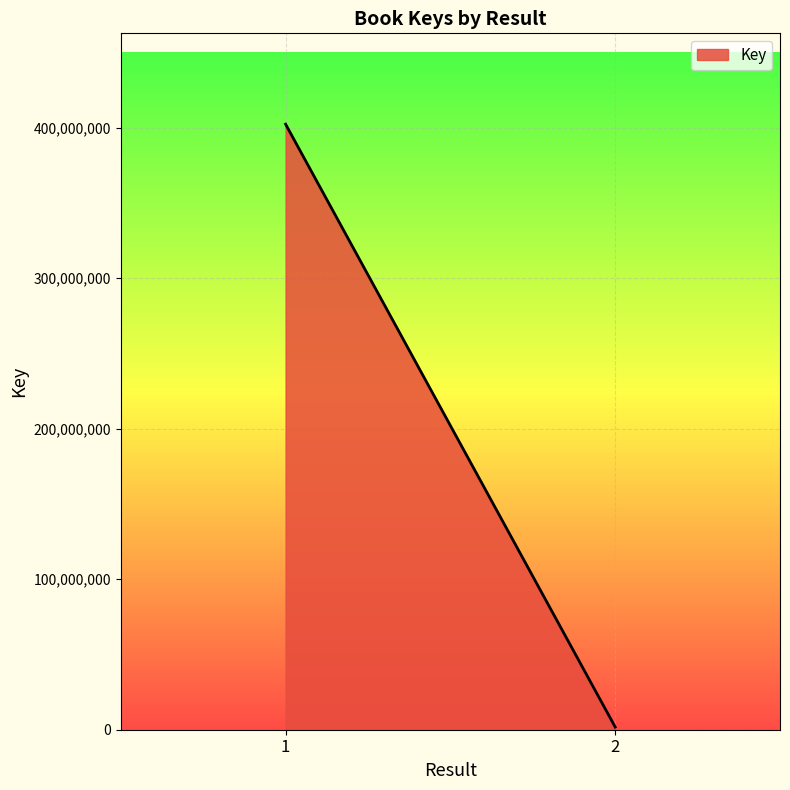

What is the greatest value displayed?

402368943